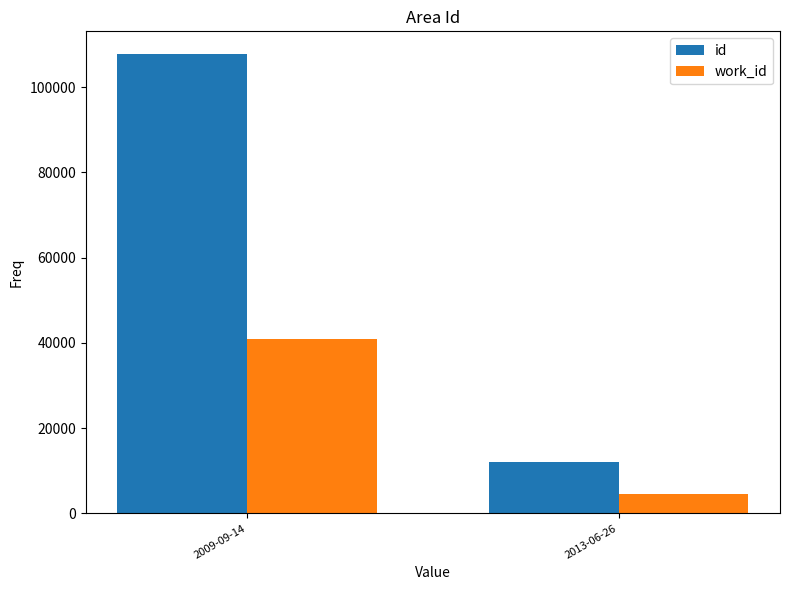

What is the difference between the id values at 2013-06-26 and 2009-09-14?

95741